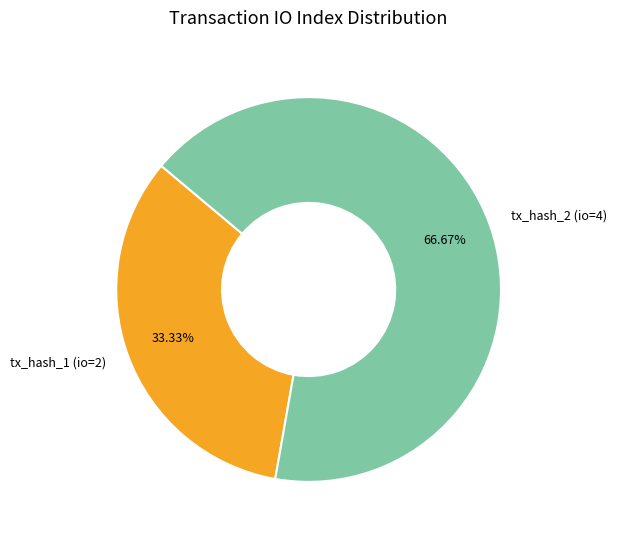

Rank the categories by value from highest to lowest.

tx_hash_2 (io=4), tx_hash_1 (io=2)